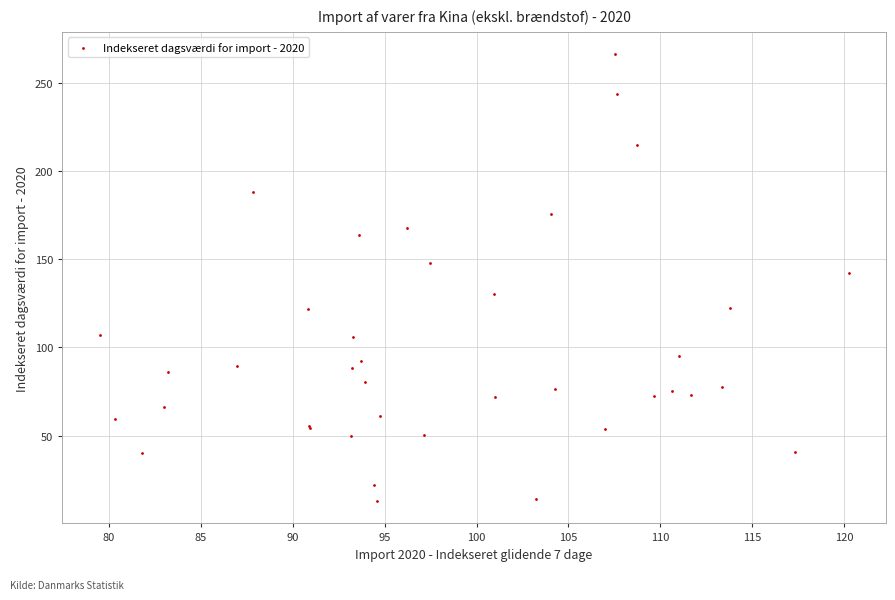

What Y value in the scatter plot is closest to 139?

142.0